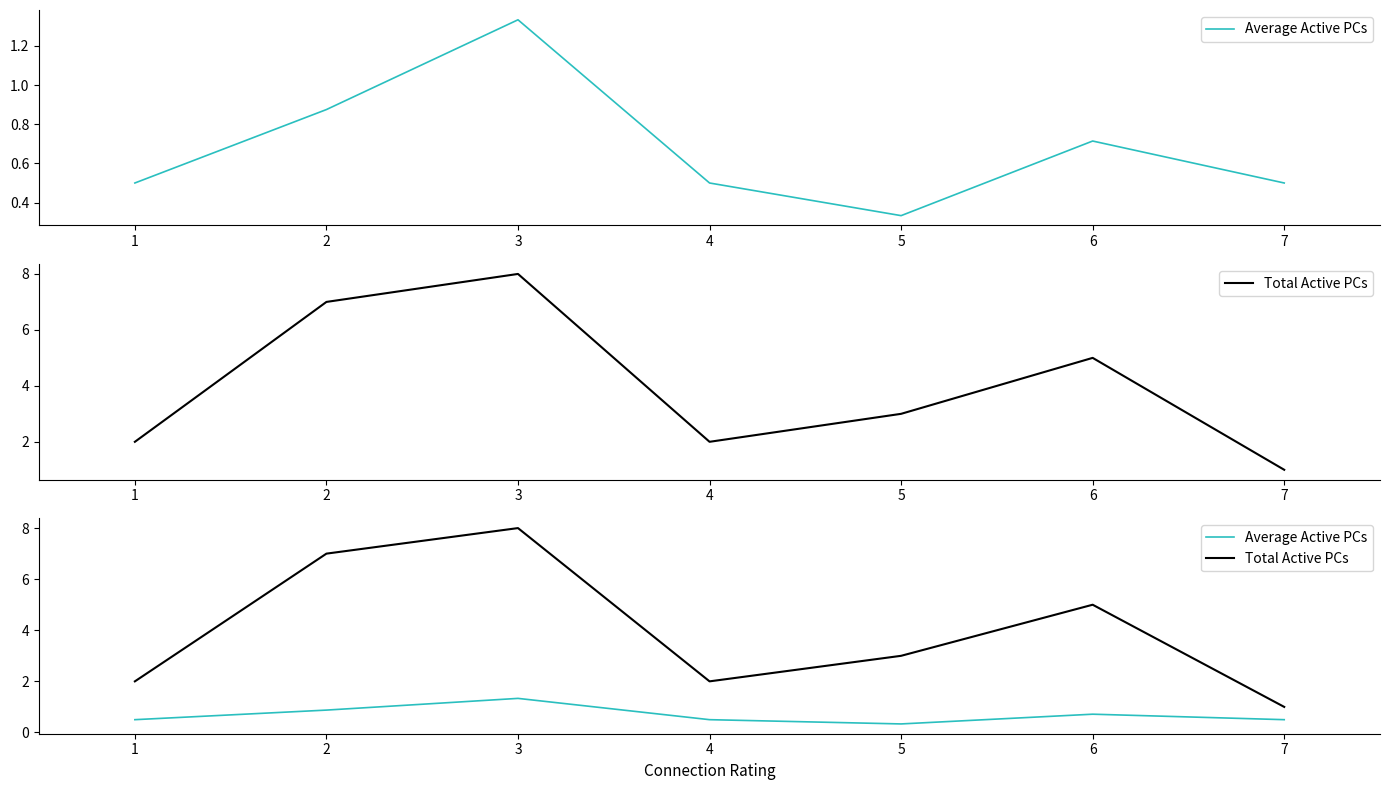

The value of Total Active PCs at 1 is 2.0. True or false?

True